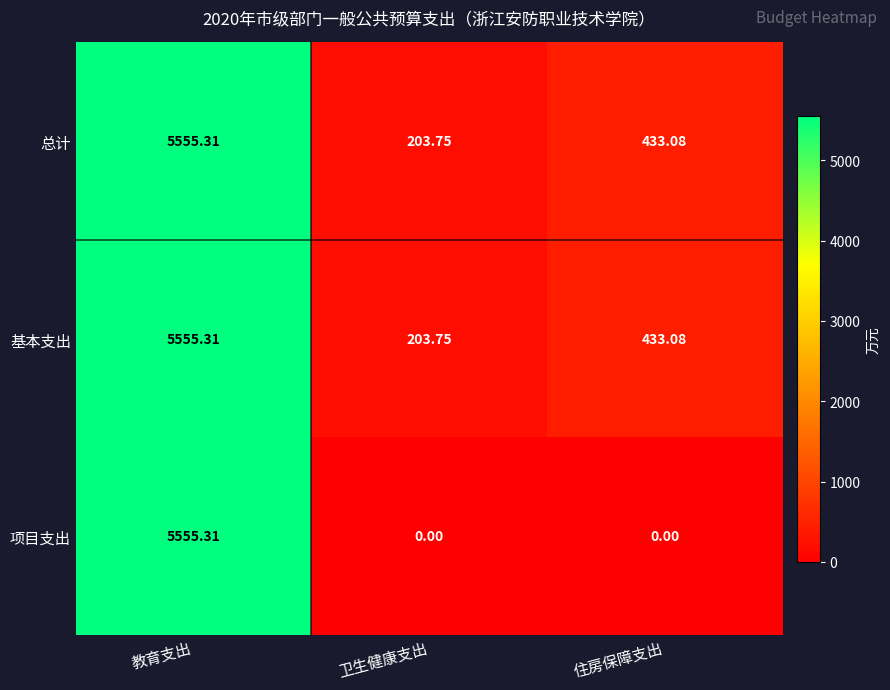

At which category is the sum across all series the highest?

教育支出